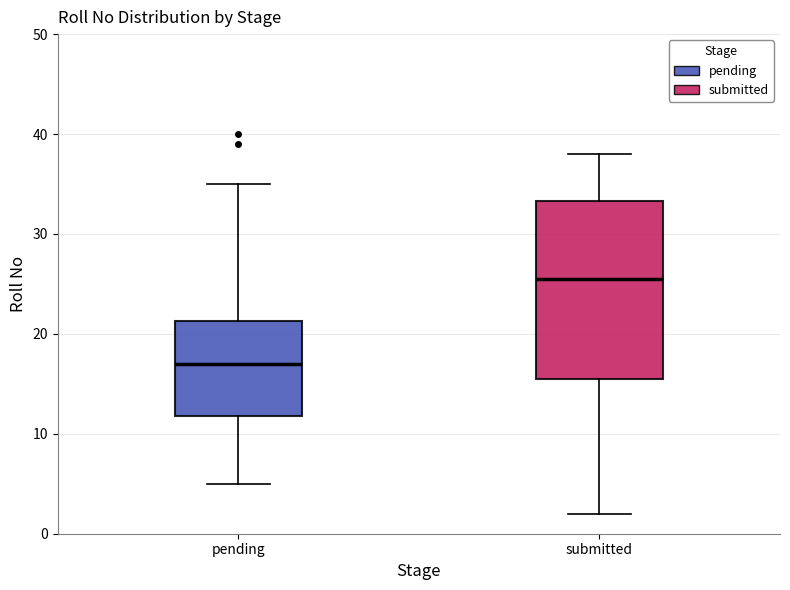

Which box has the highest median line?

submitted